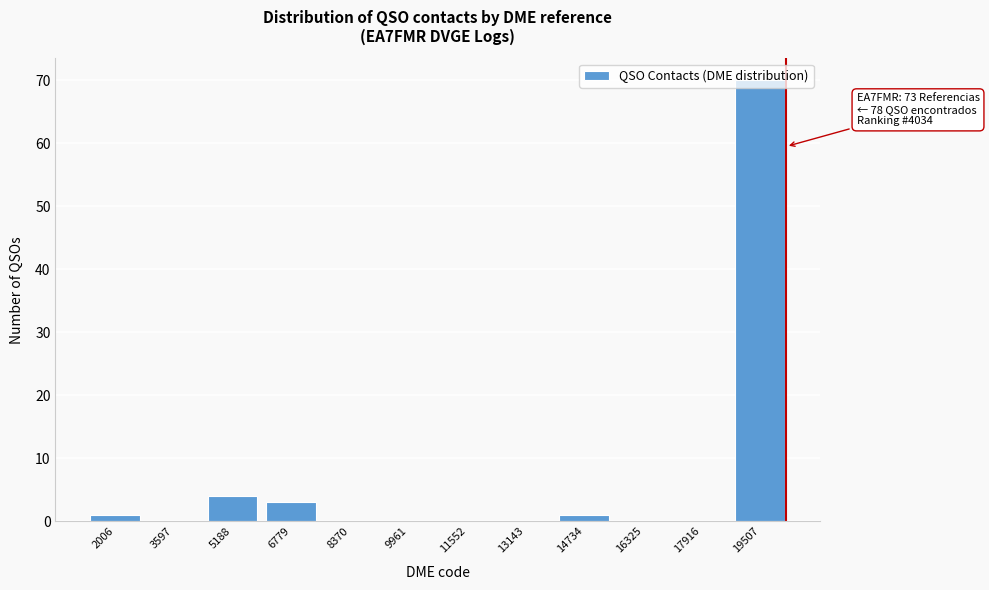

Is it true that the value at 5188 is 4?

True